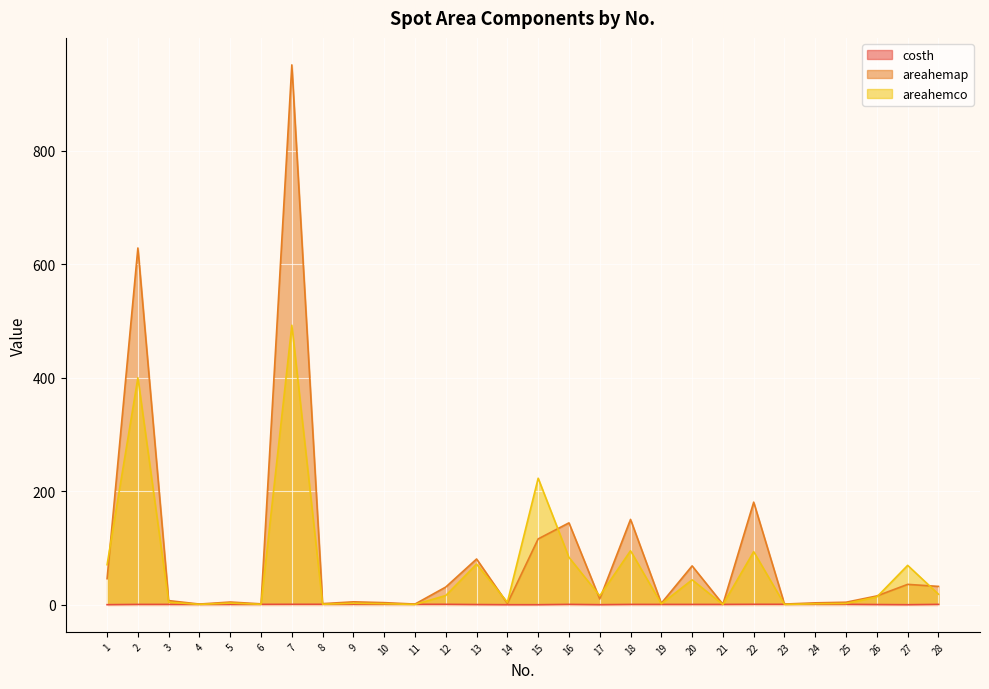

At 18, list the series in order from smallest to largest.

costh, areahemco, areahemap